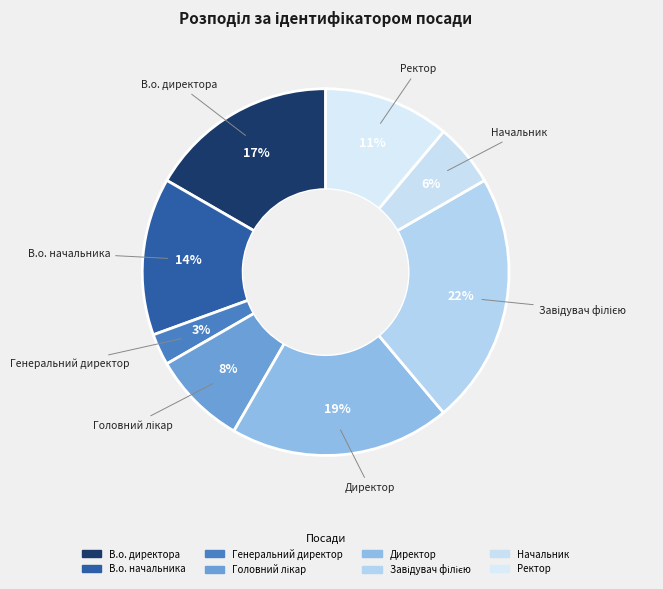

How many slices are in this pie chart?

8